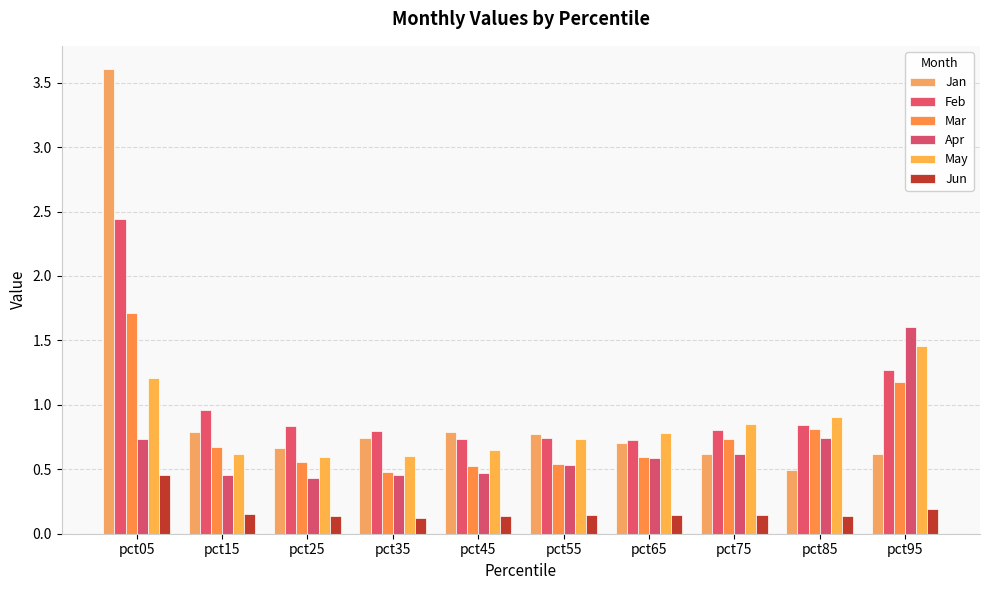

At how many categories does at least one series exceed 0?

10